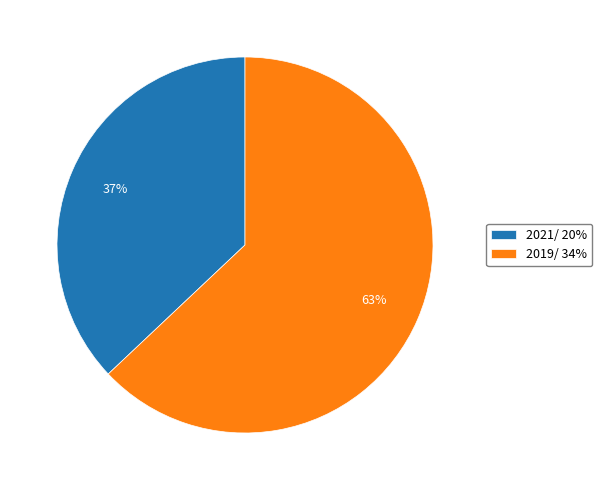

True or false: 2019/ accounts for 75% of the total.

False